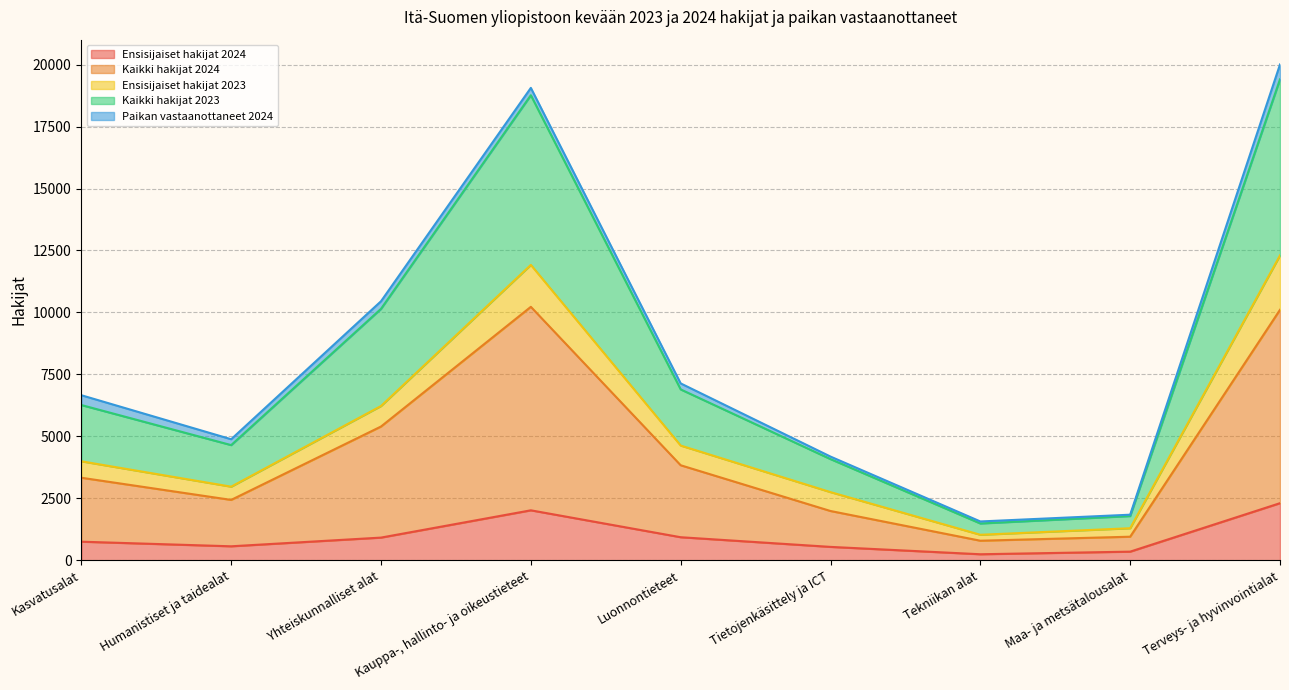

True or false: Ensisijaiset hakijat 2024 has a value of 750 at Kasvatusalat.

True